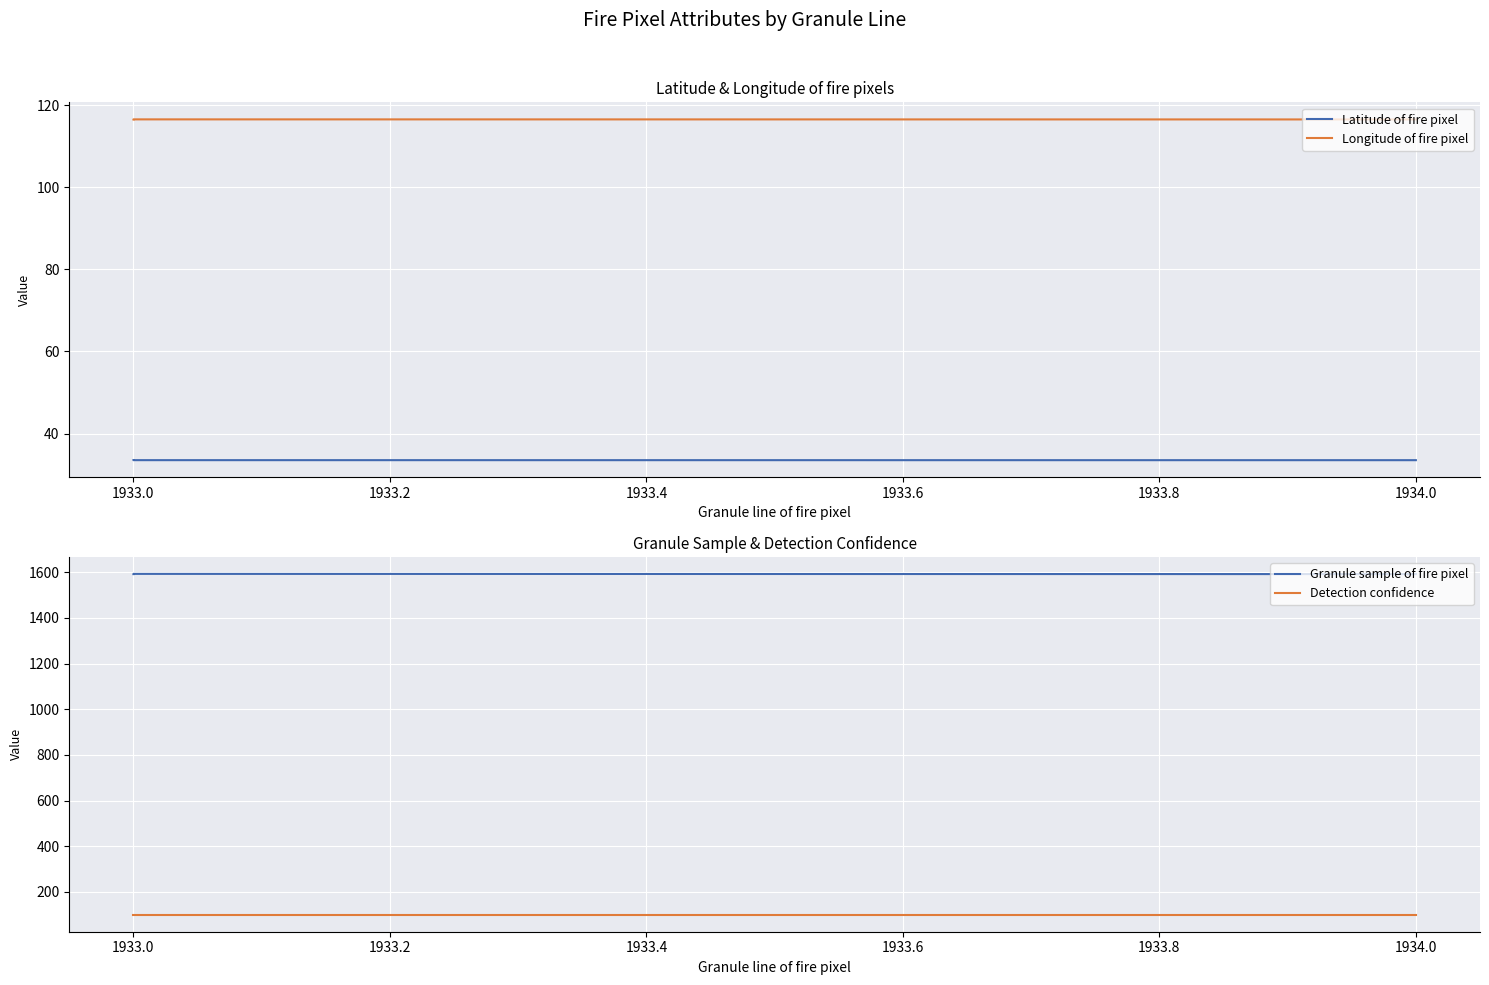

List the series in order of their peak value, highest first.

Granule sample of fire pixel, Longitude of fire pixel, Detection confidence, Latitude of fire pixel